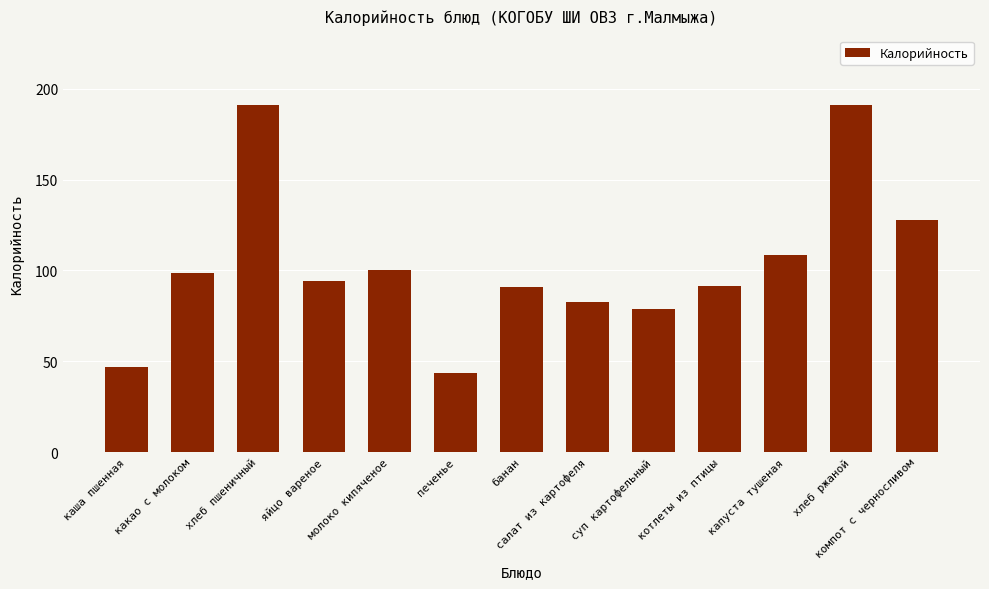

The chart shows a value of 98.6 at какао с молоком. True or false?

True